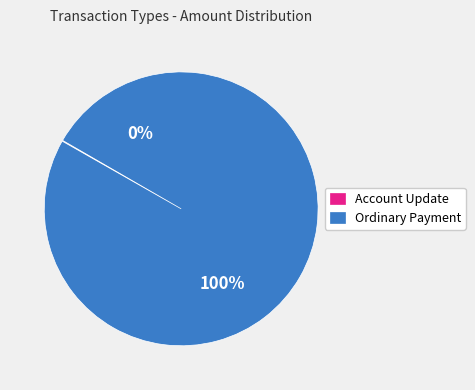

Between Ordinary Payment and Account Update, which is larger?

Ordinary Payment